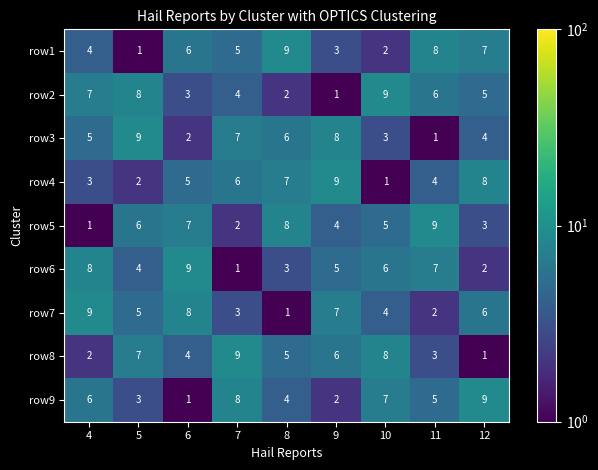

List the labels in order of row6 value, smallest first.

7, 12, 8, 5, 9, 10, 11, 4, 6